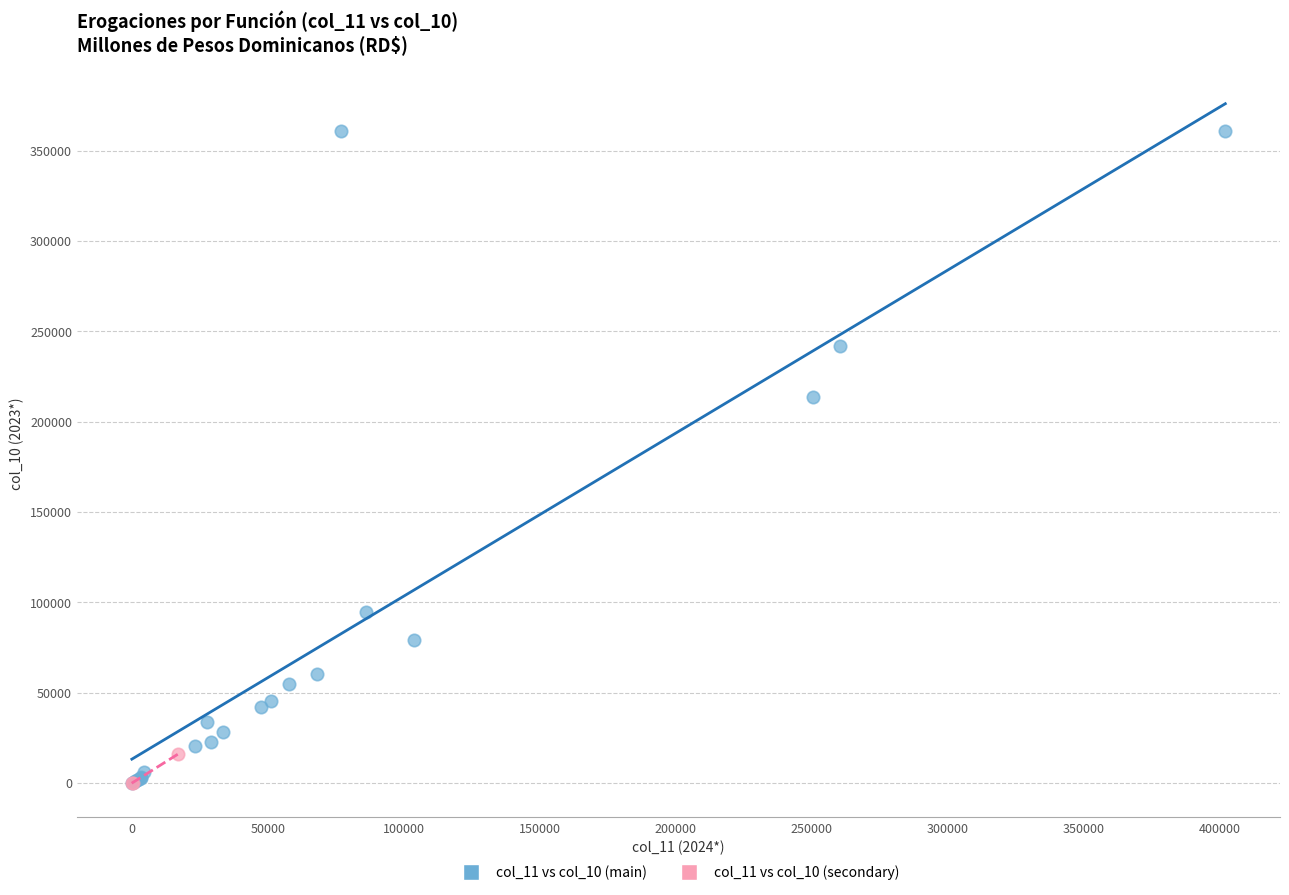

Which series contains the highest Y value?

col_11 vs col_10 (main)